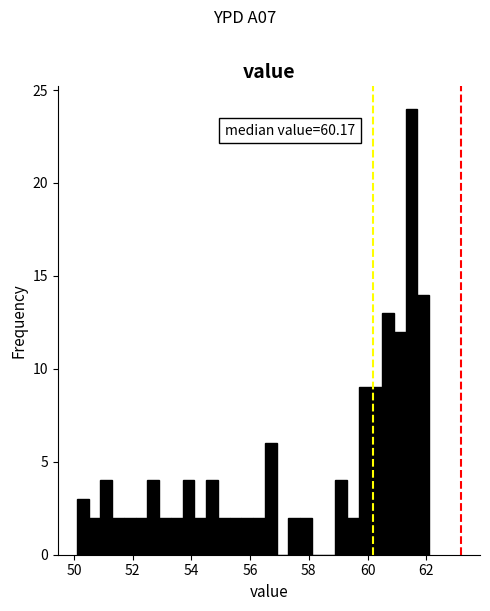

Around what value on the x-axis is the tallest bar? Give the approximate position of its centre, as read against the axis.

61.6